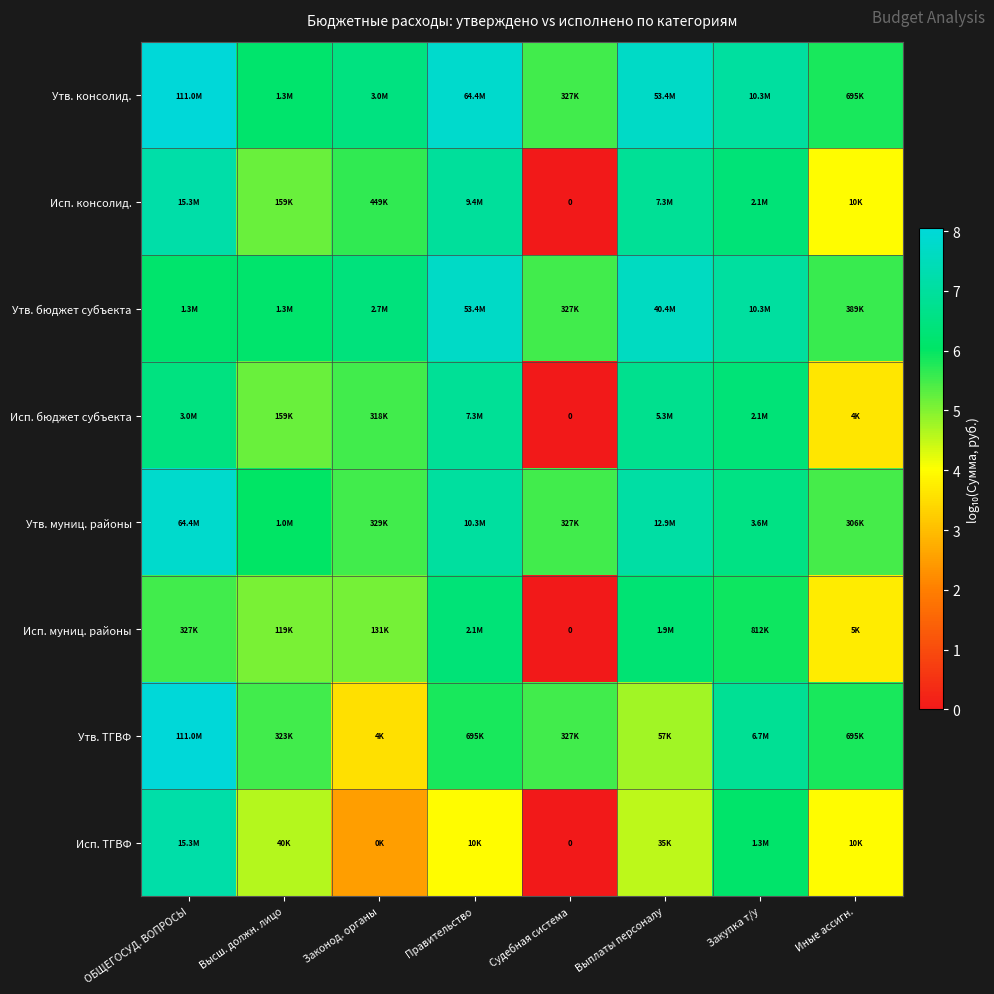

Is it true that Утв. ТГВФ equals 10.5 at Закупка т/у?

False